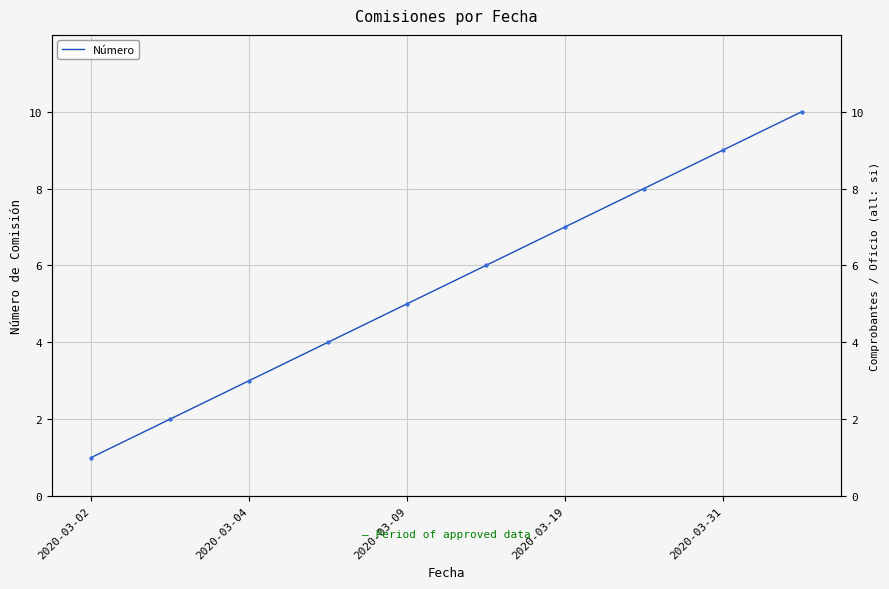

Which has a higher value, 2020-03-02 or 2020-03-09?

2020-03-09